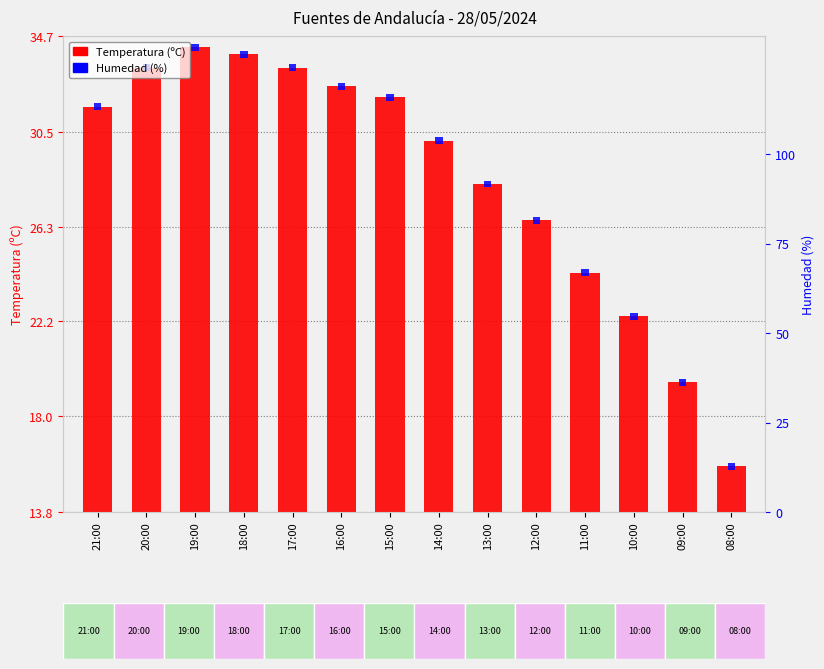

Does the chart contain stacked bars?

No